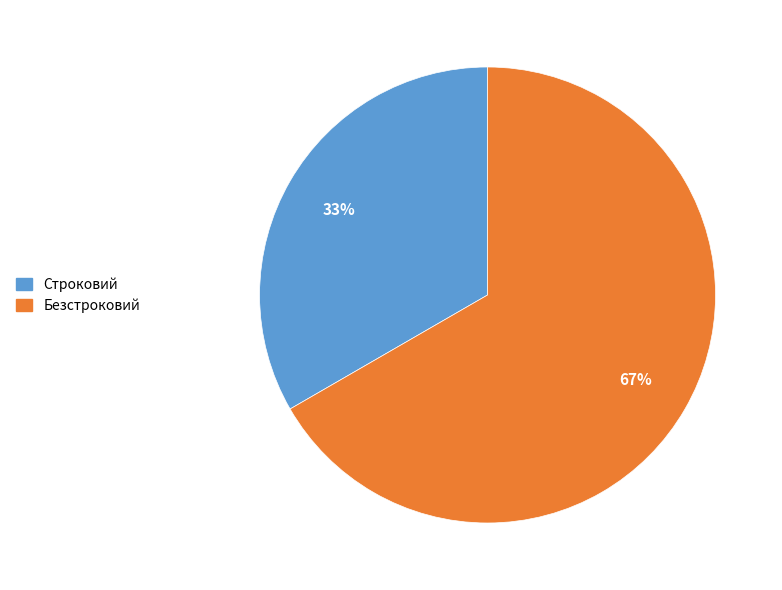

True or false: Безстроковий accounts for 67% of the total.

True